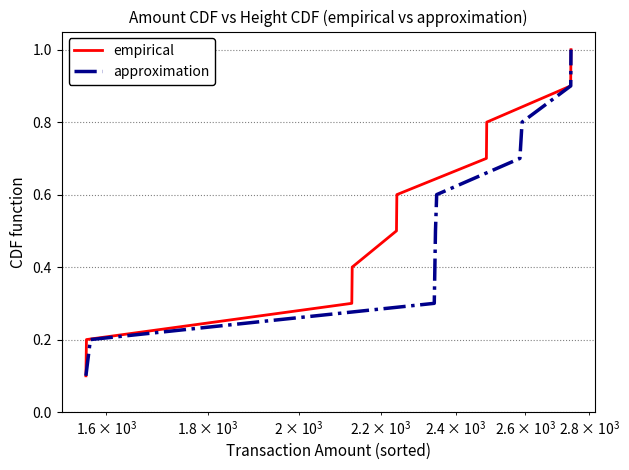

Count the number of categories in the chart.

10